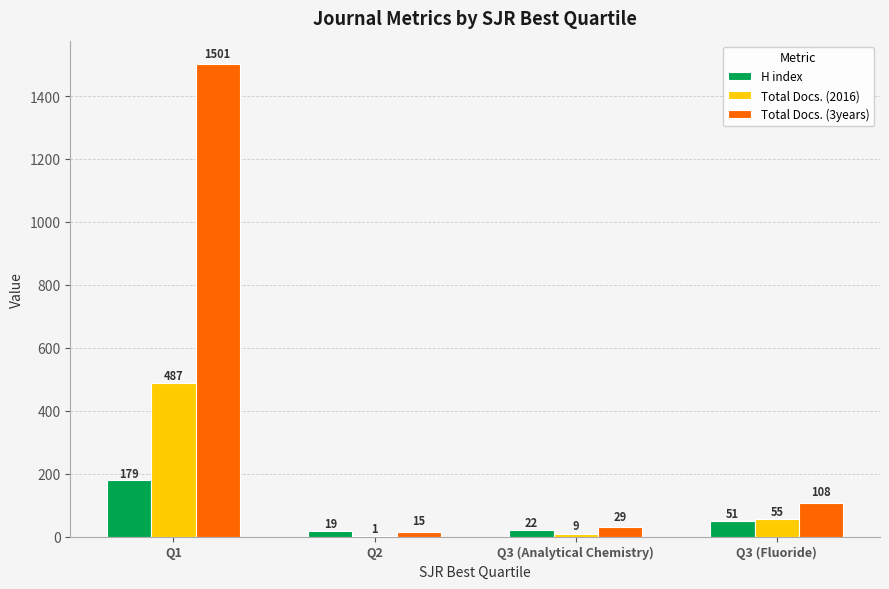

At which label does Total Docs. (3years) first exceed 108?

Q1